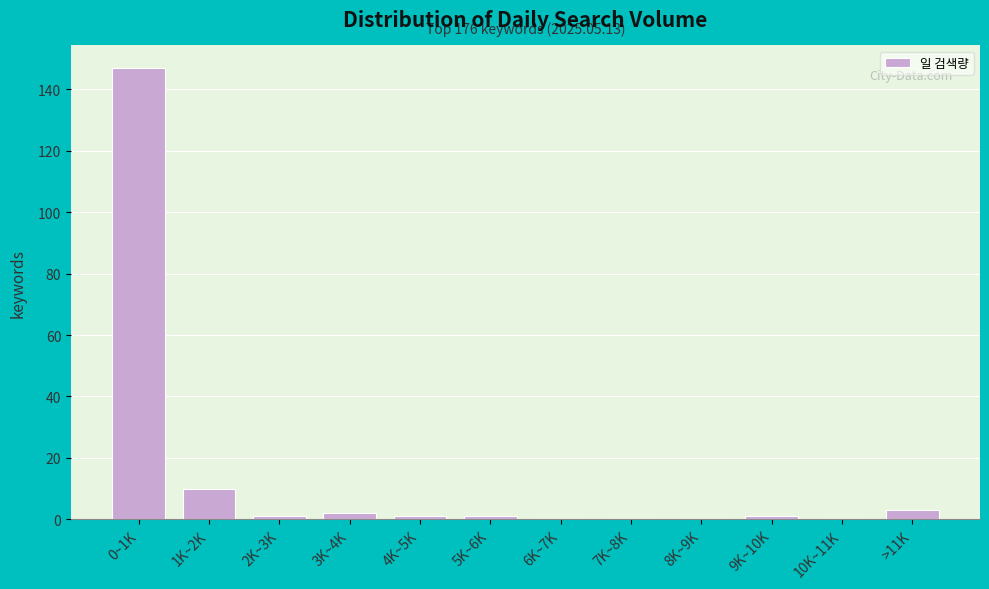

Reading right to left, transcribe all the data shown in this chart.

>11K=3	10K~11K=0	9K~10K=1	8K~9K=0	7K~8K=0	6K~7K=0	5K~6K=1	4K~5K=1	3K~4K=2	2K~3K=1	1K~2K=10	0~1K=147